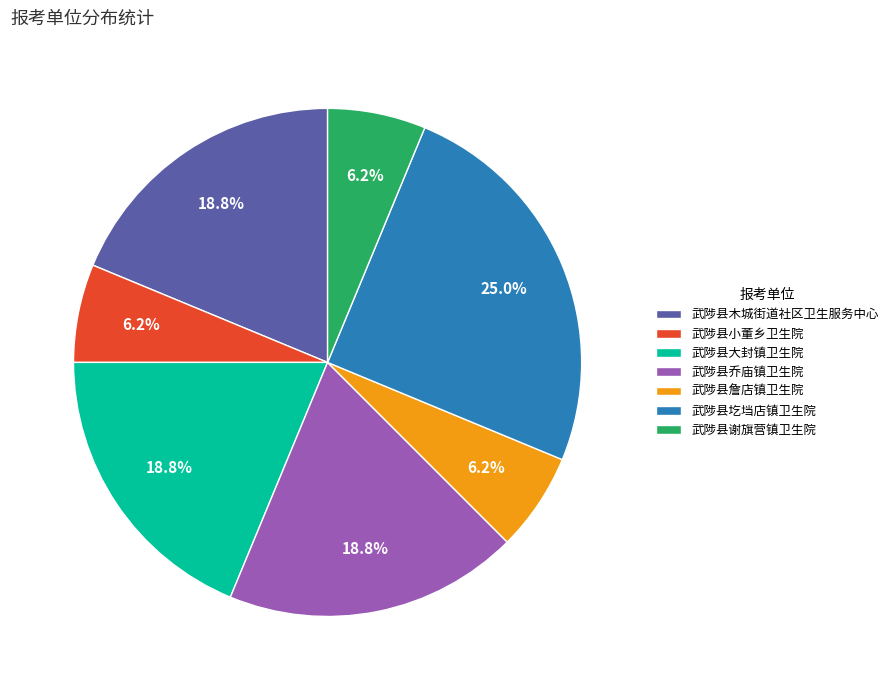

Count the number of slices in the pie.

7